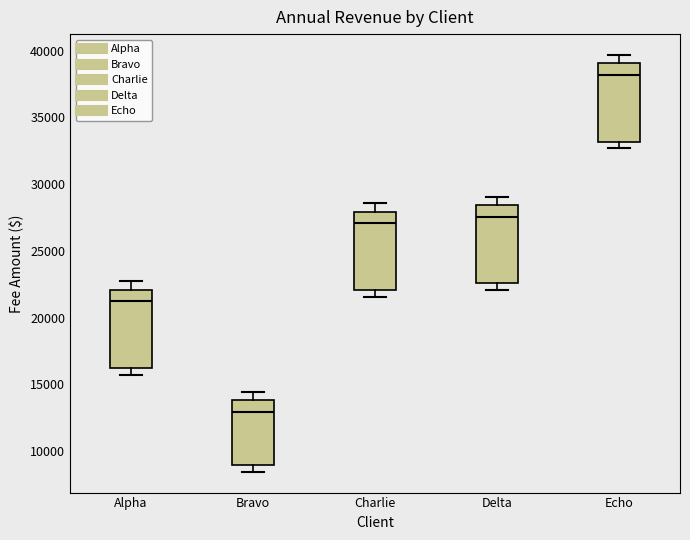

Where is the upper edge of the box for Echo on the y-axis? The values are not printed on the chart, so give them approximately, as read against the axis.

39000